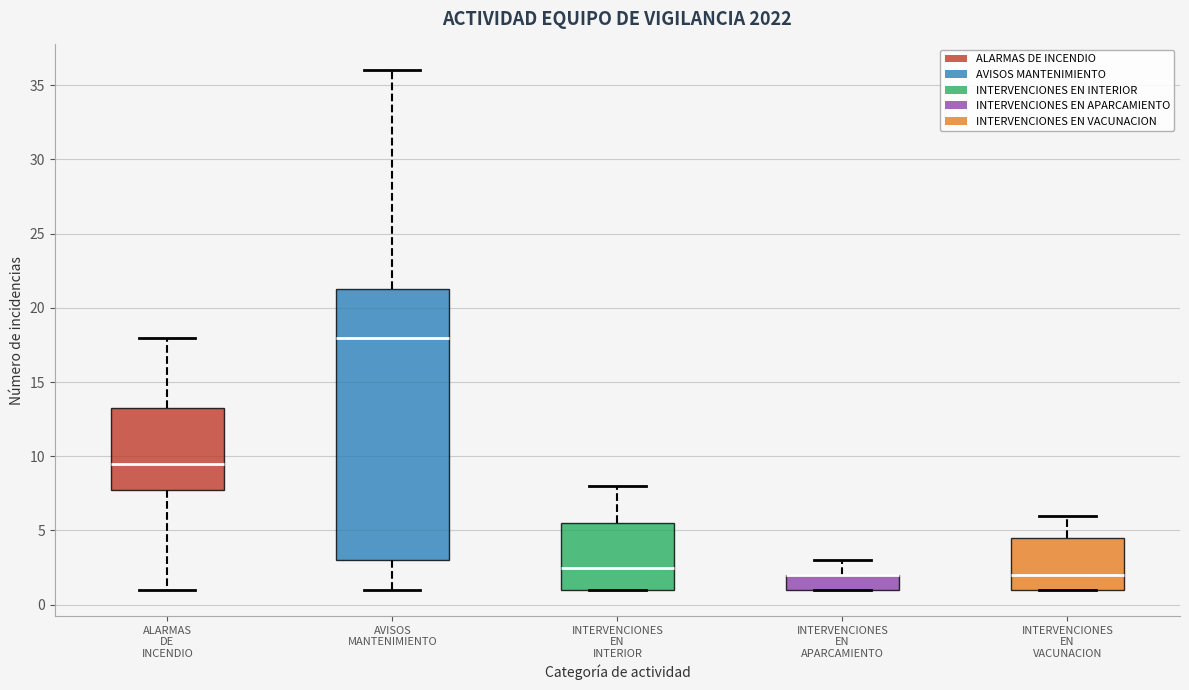

Reading left to right, read every box against the y-axis: the position of its median line, the range the box covers, and the ends of its whiskers. The values are not printed on the chart, so give them approximately, as read against the axis.

ALARMAS DE INCENDIO: median 9.5, box 8.0 to 13.5, whiskers 1.0 to 18.0
AVISOS MANTENIMIENTO: median 18.0, box 3.0 to 21.5, whiskers 1.0 to 36.0
INTERVENCIONES EN INTERIOR: median 2.5, box 1.0 to 5.5, whiskers 1.0 to 8.0
INTERVENCIONES EN APARCAMIENTO: median 2.0 (drawn on the box's upper edge), box 1.0 to 2.0, whiskers 1.0 to 3.0
INTERVENCIONES EN VACUNACION: median 2.0, box 1.0 to 4.5, whiskers 1.0 to 6.0